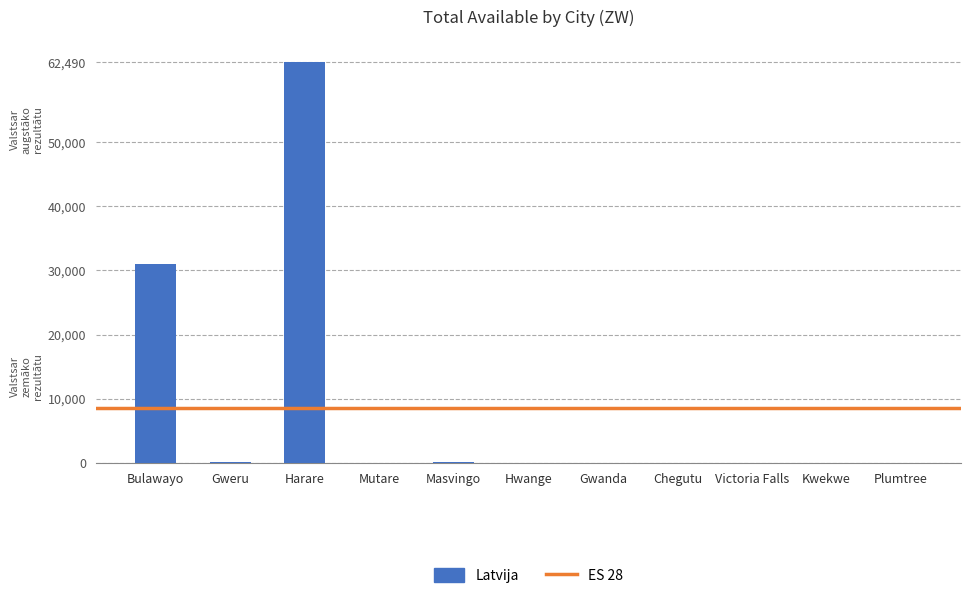

Which label corresponds to the largest value in the chart?

Harare